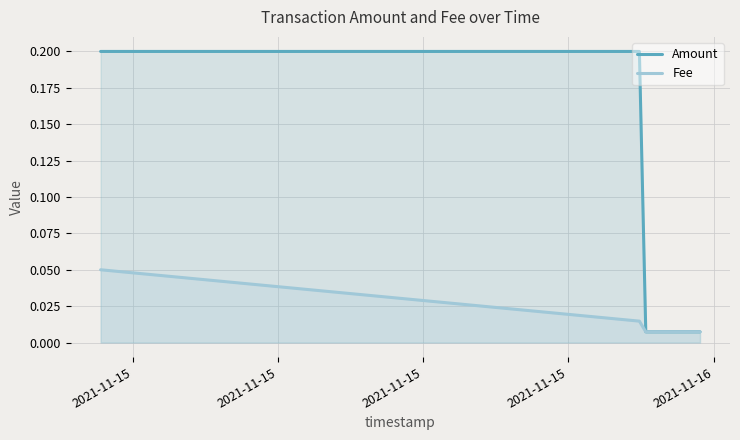

How many lines are shown in the chart?

2